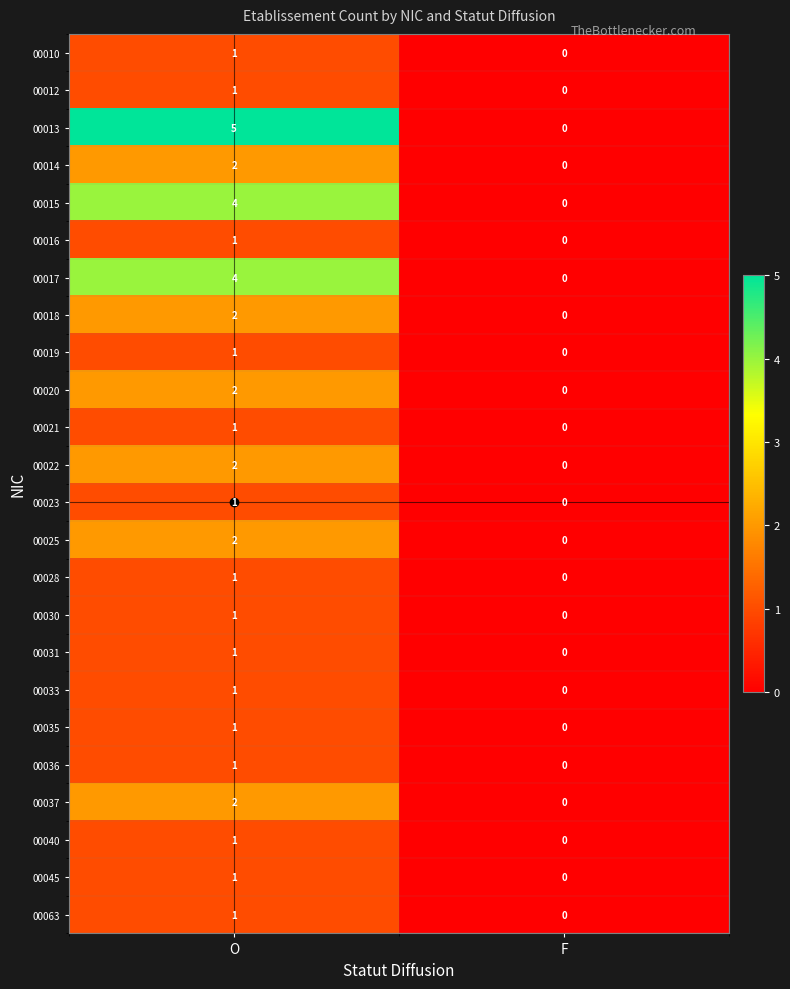

What is the greatest value displayed?

5